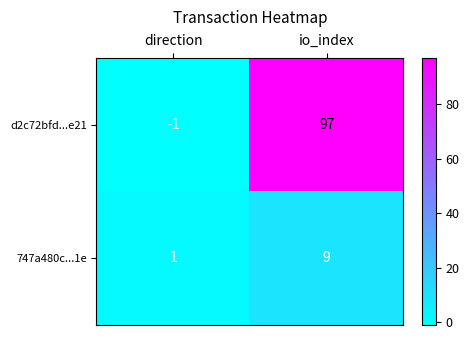

What is the difference between the maximum and minimum values in the 747a480c...1e series?

8